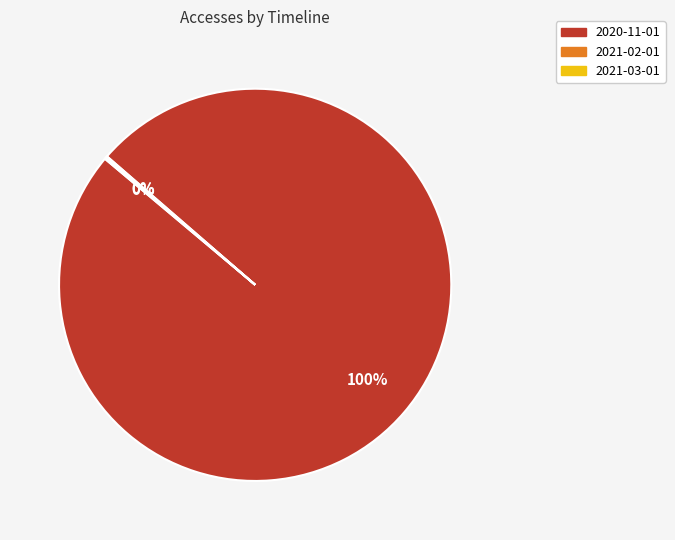

To the nearest percent, what is the average slice percentage?

33%